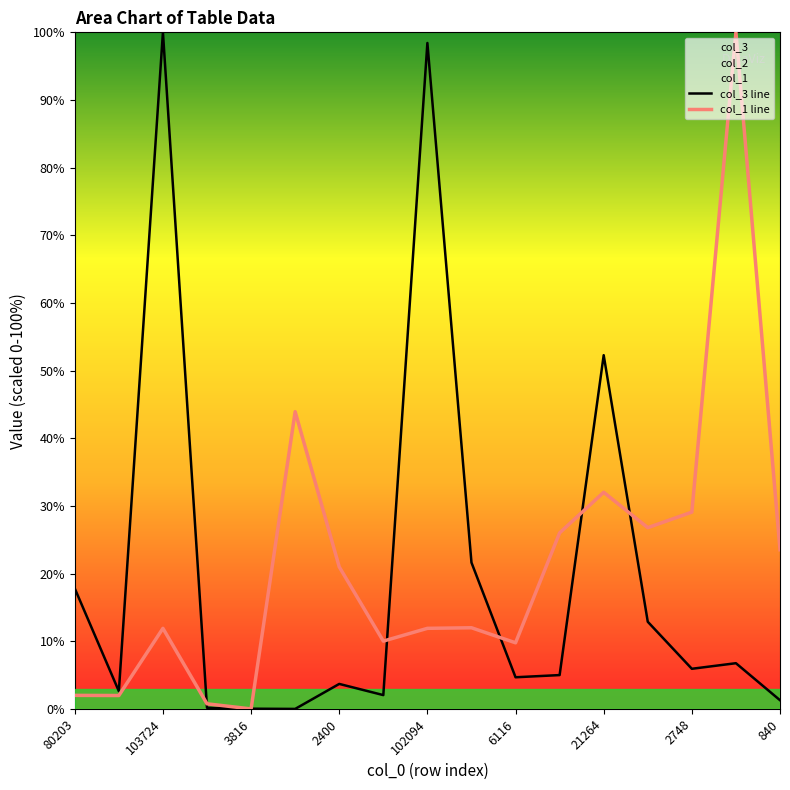

Is it true that col_1 line equals 3.2 at 103724?

False